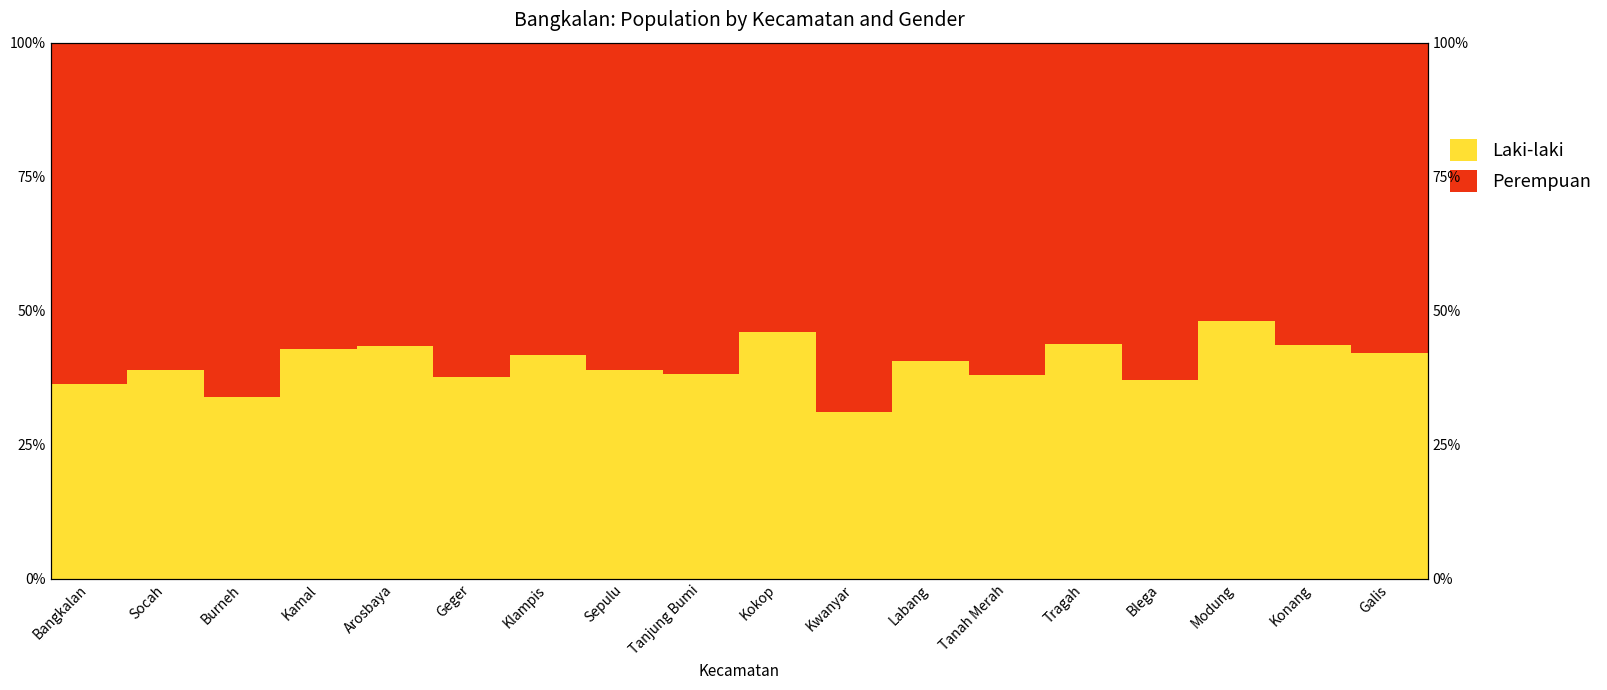

At which label is Perempuan closest to 0?

Modung